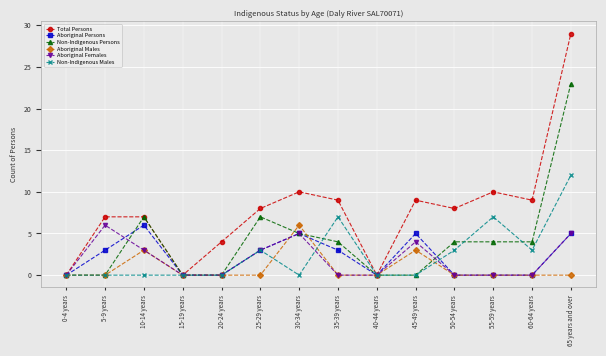

True or false: Aboriginal Females has more than 2 interior local peaks.

True